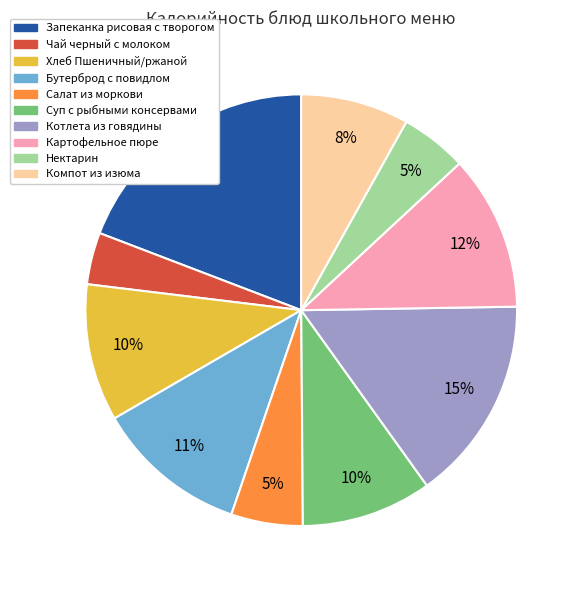

Do Хлеб Пшеничный/ржаной and Компот из изюма together represent more than half of the pie?

No